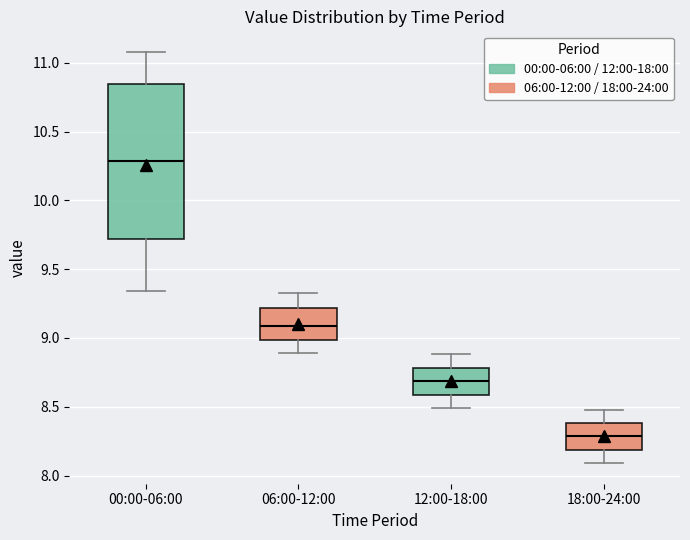

Which box's median line is the lowest?

18:00-24:00